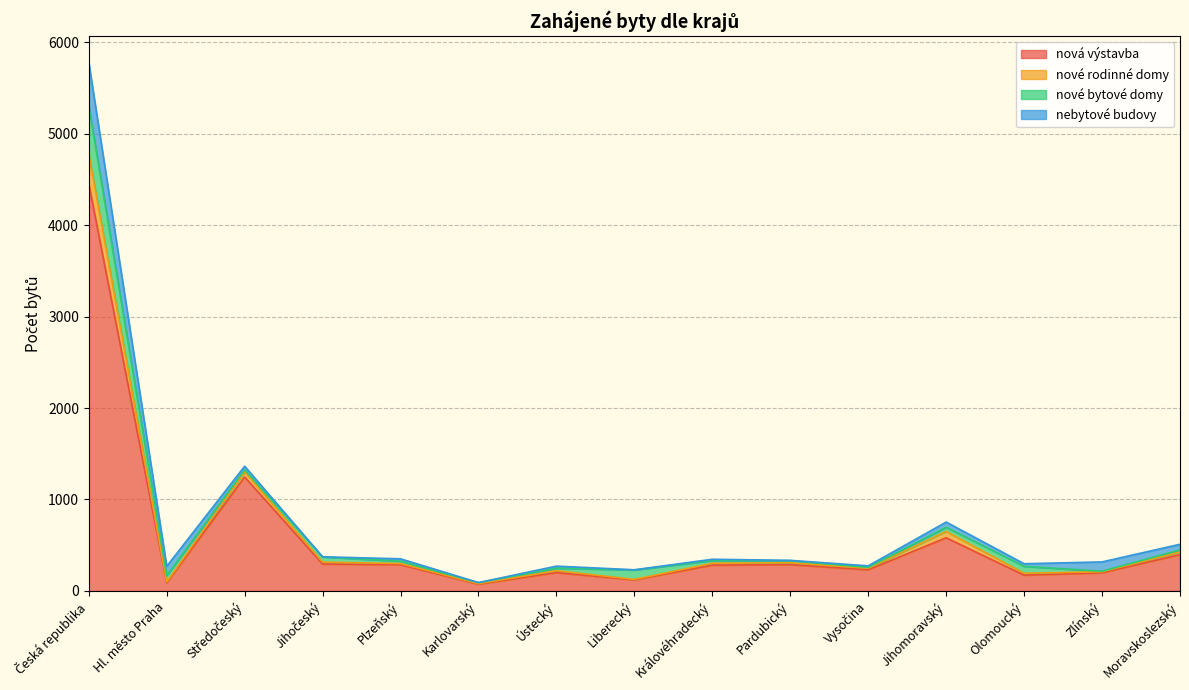

The nová výstavba series shows 200 at Ústecký. True or false?

True